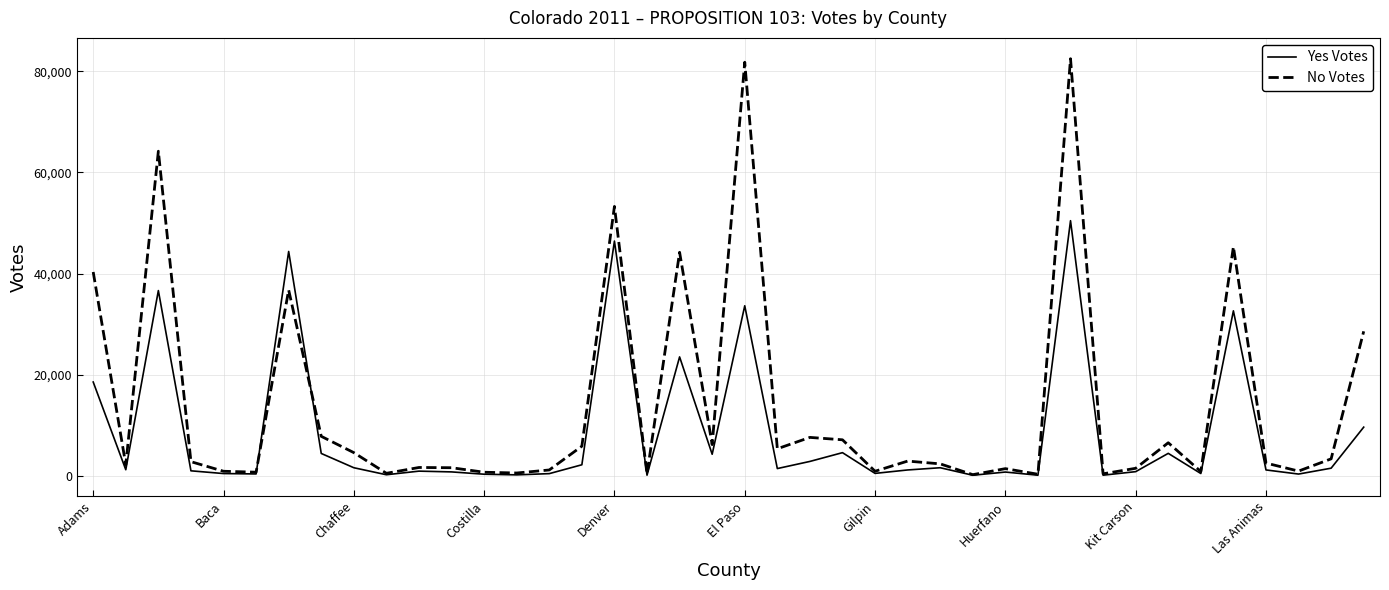

What is the maximum value shown in the chart?

82459